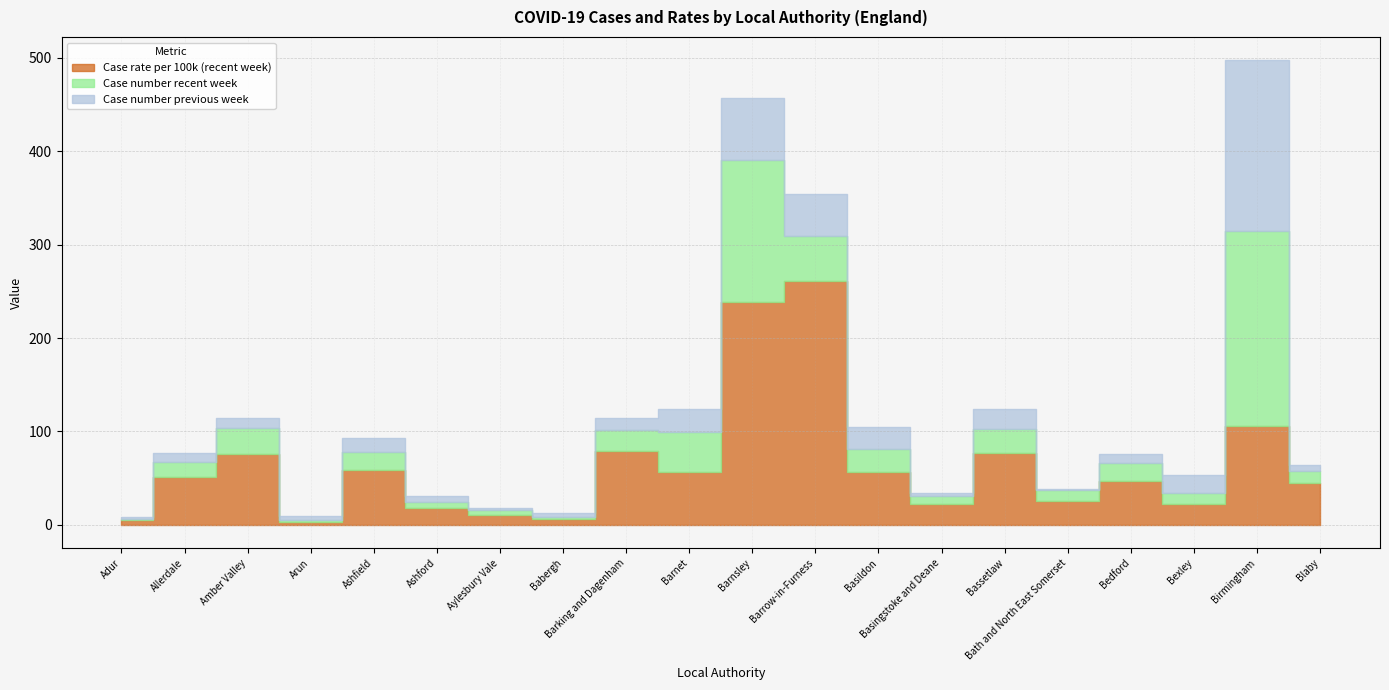

What is the sum of all Case number recent week values?

668.0